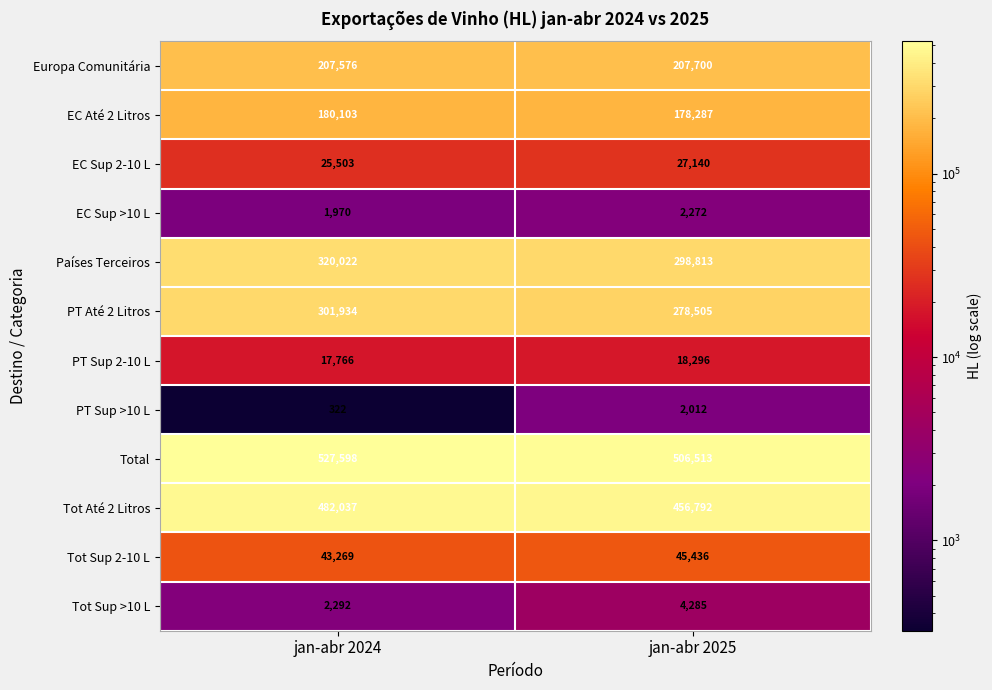

True or false: Total has a value of 527598 at jan-abr 2024.

True